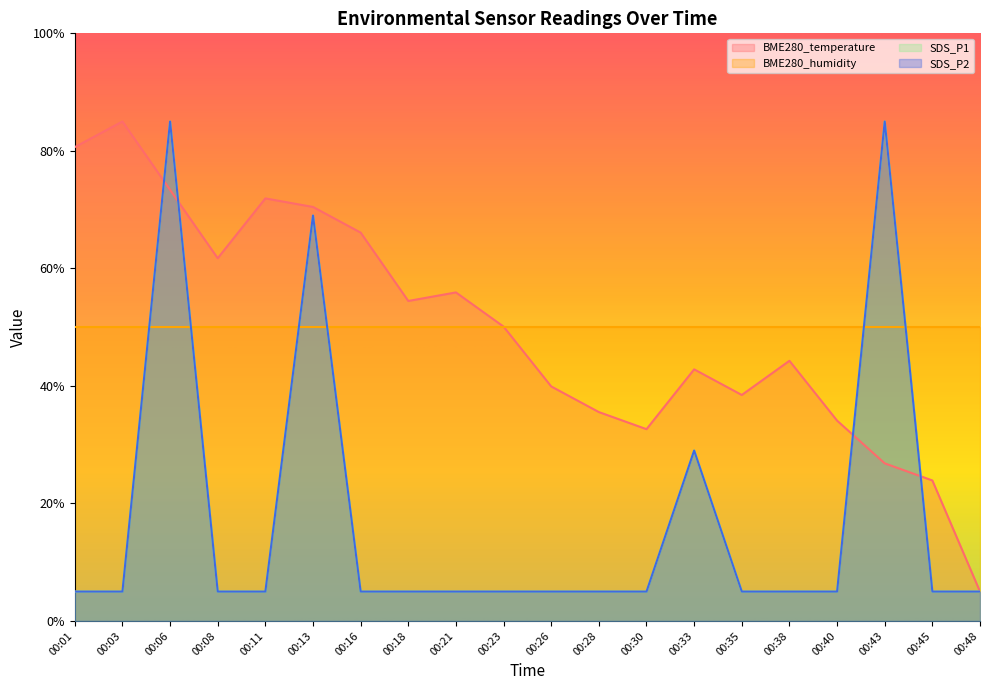

What is the value of the SDS_P1 point at the 17th from the left?

5.0